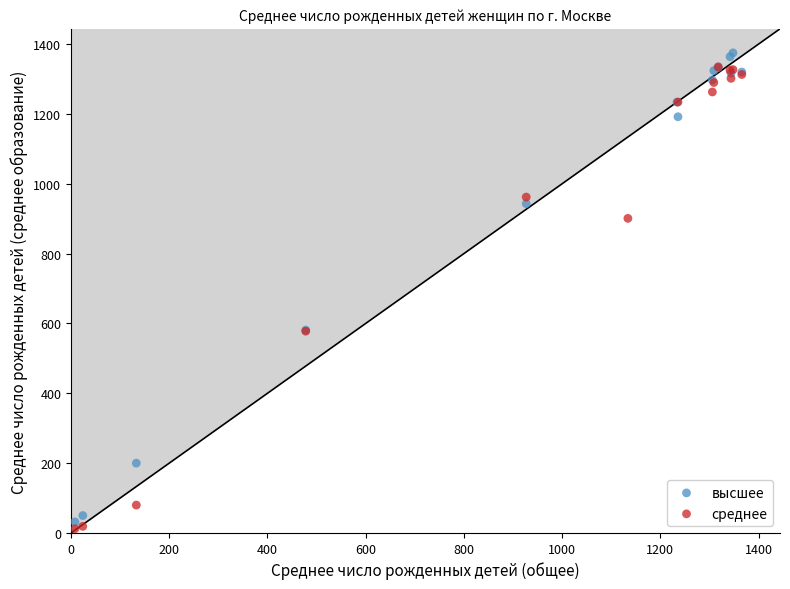

Which series reaches the maximum Y coordinate?

высшее